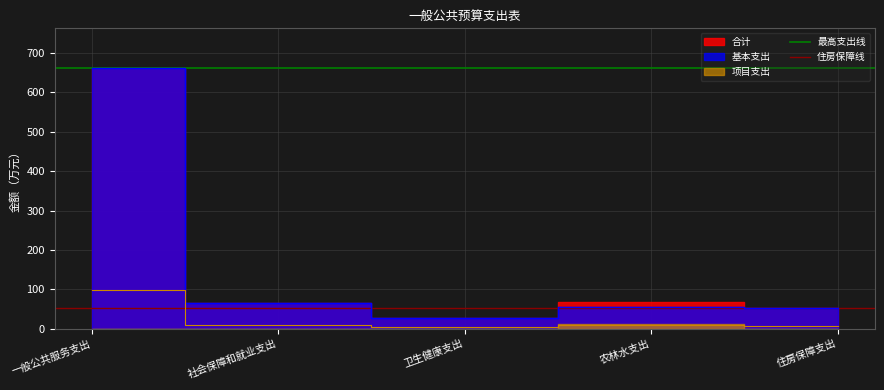

What is the average value of the 住房保障线 series?

53.9